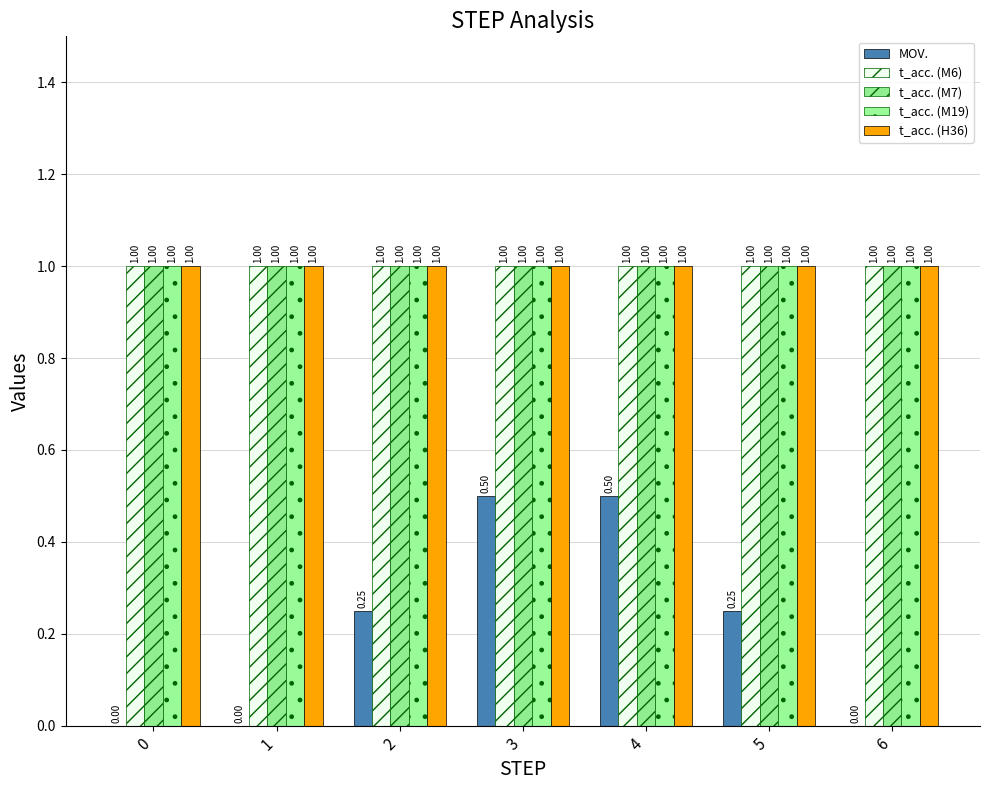

How many groups of bars are there?

7